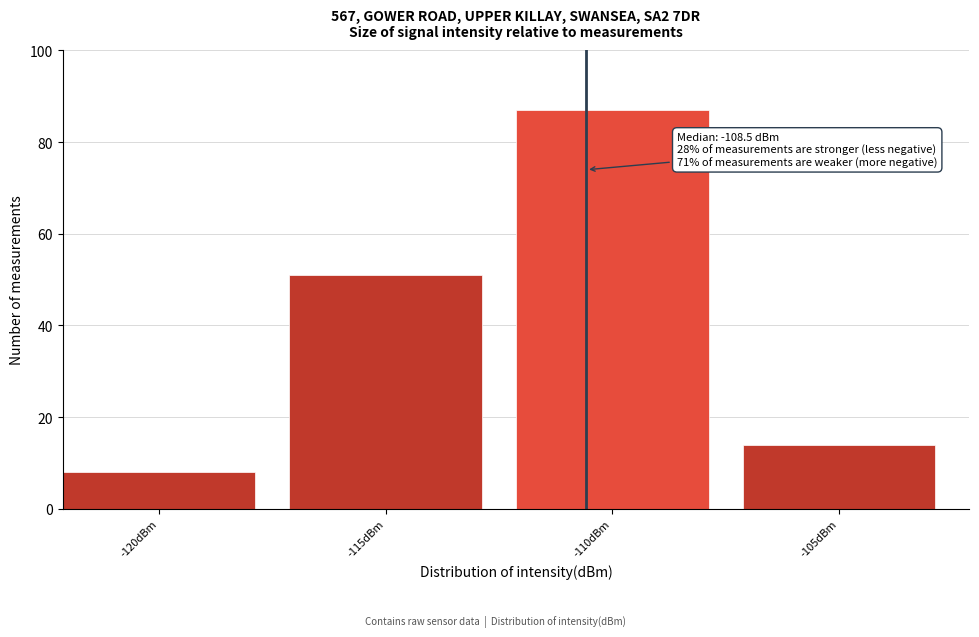

Reading right to left, extract all data points from this chart.

-105dBm=14	-110dBm=87	-115dBm=51	-120dBm=8